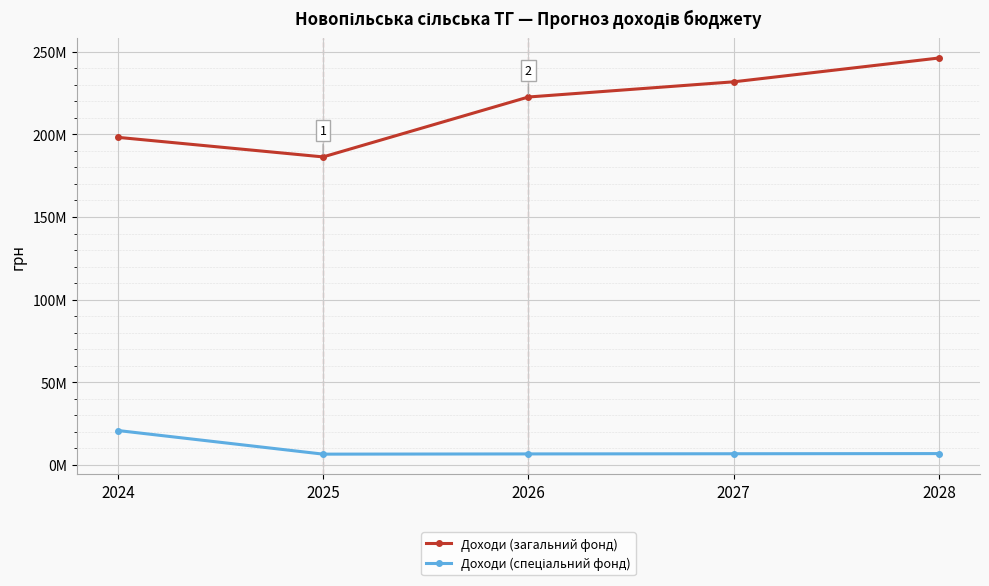

The value of Доходи (загальний фонд) at 2028 is 246128285. True or false?

True